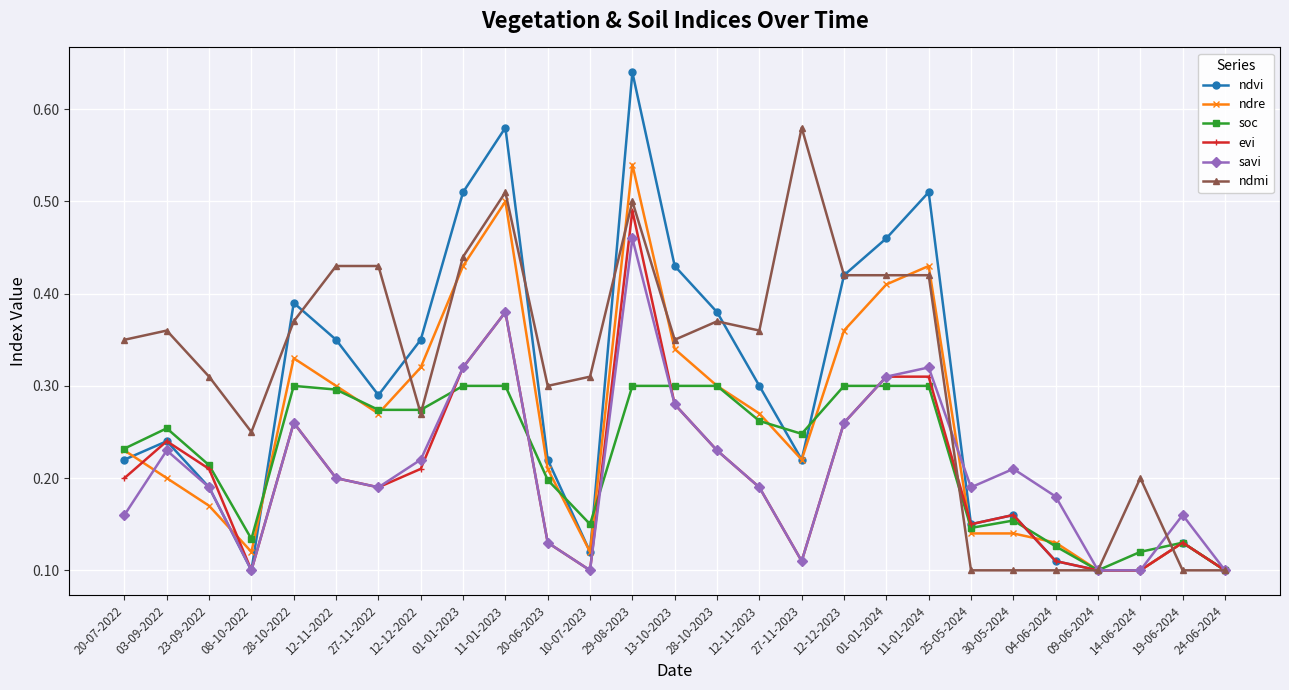

What is the sum of all savi values?

5.7